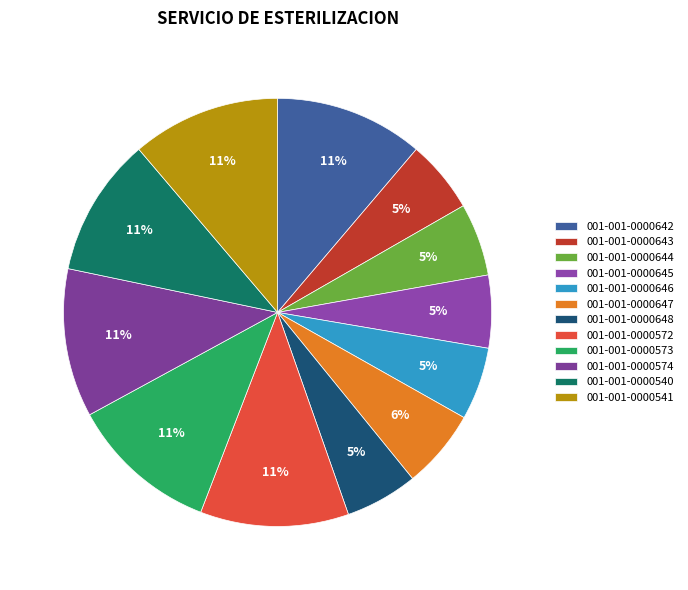

Does any single category account for the majority?

No